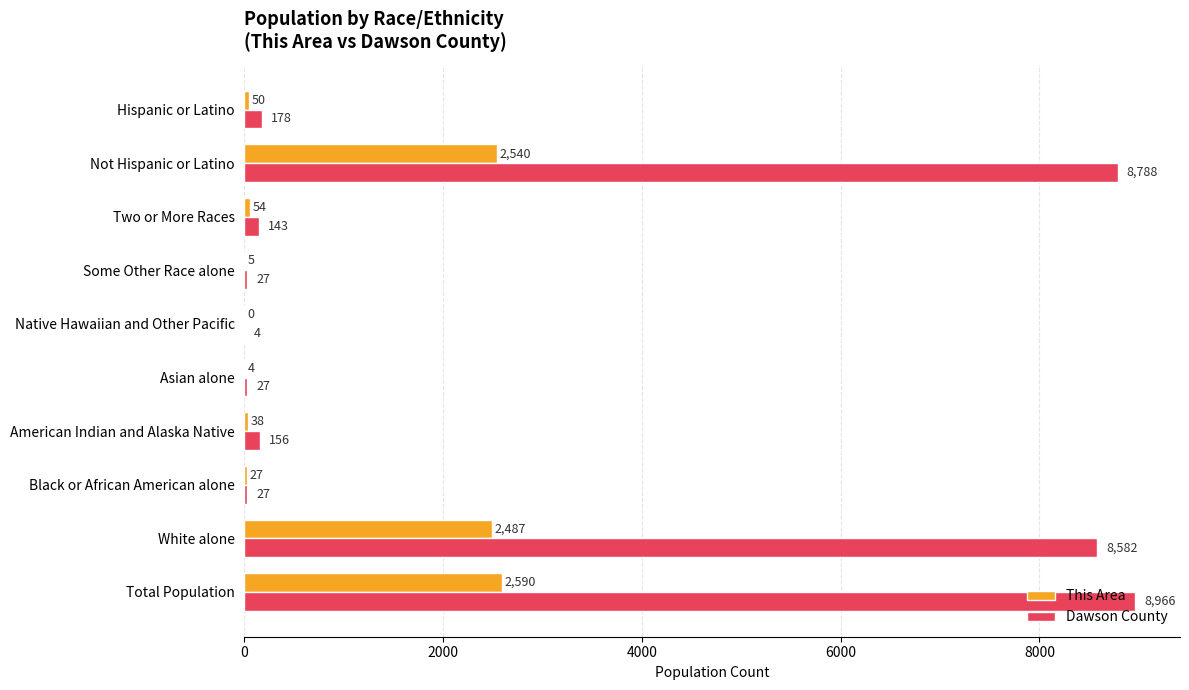

True or false: This Area has a value of 50 at Hispanic or Latino.

True